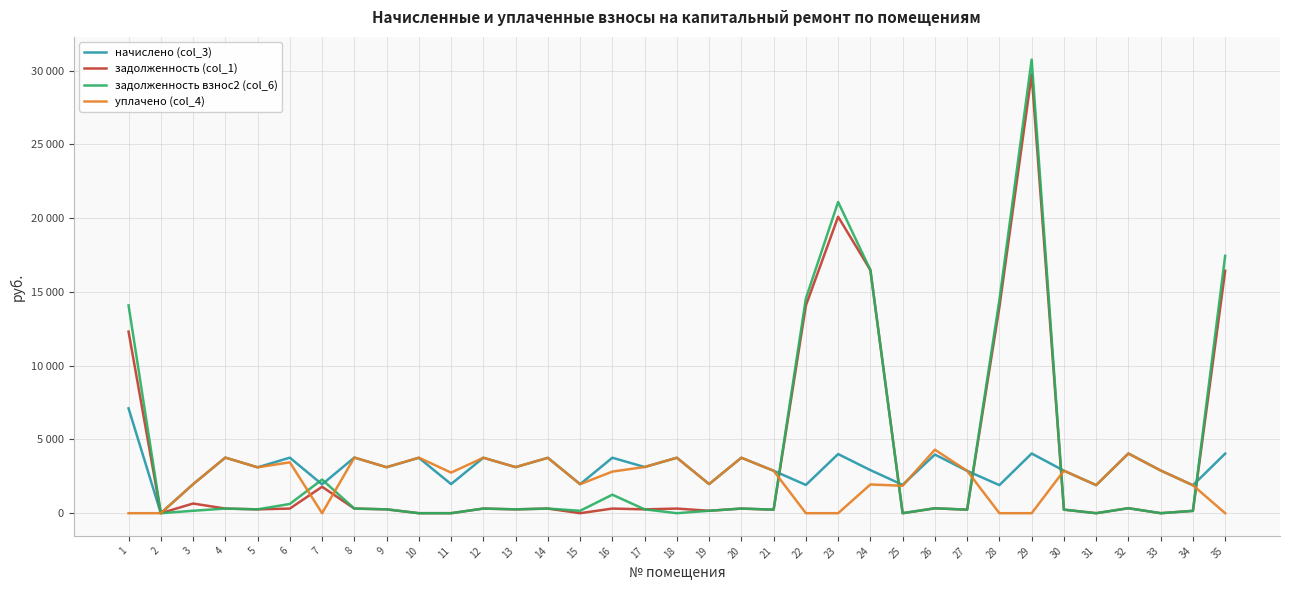

How many interior local valleys does the уплачено (col_4) series have?

9